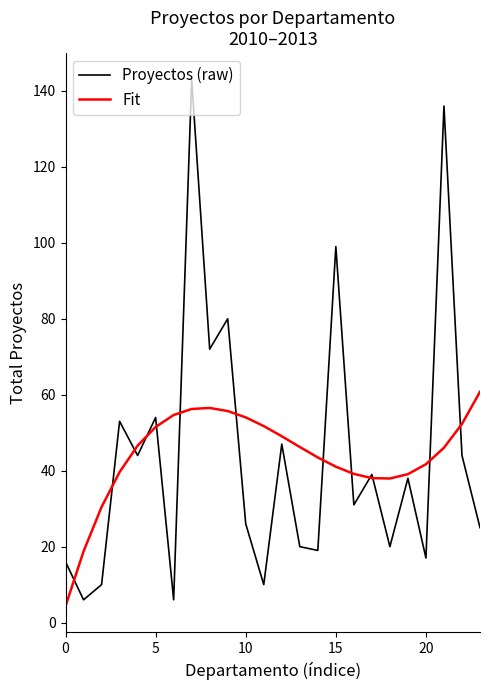

Which series has the largest range (max minus min)?

Proyectos (raw)